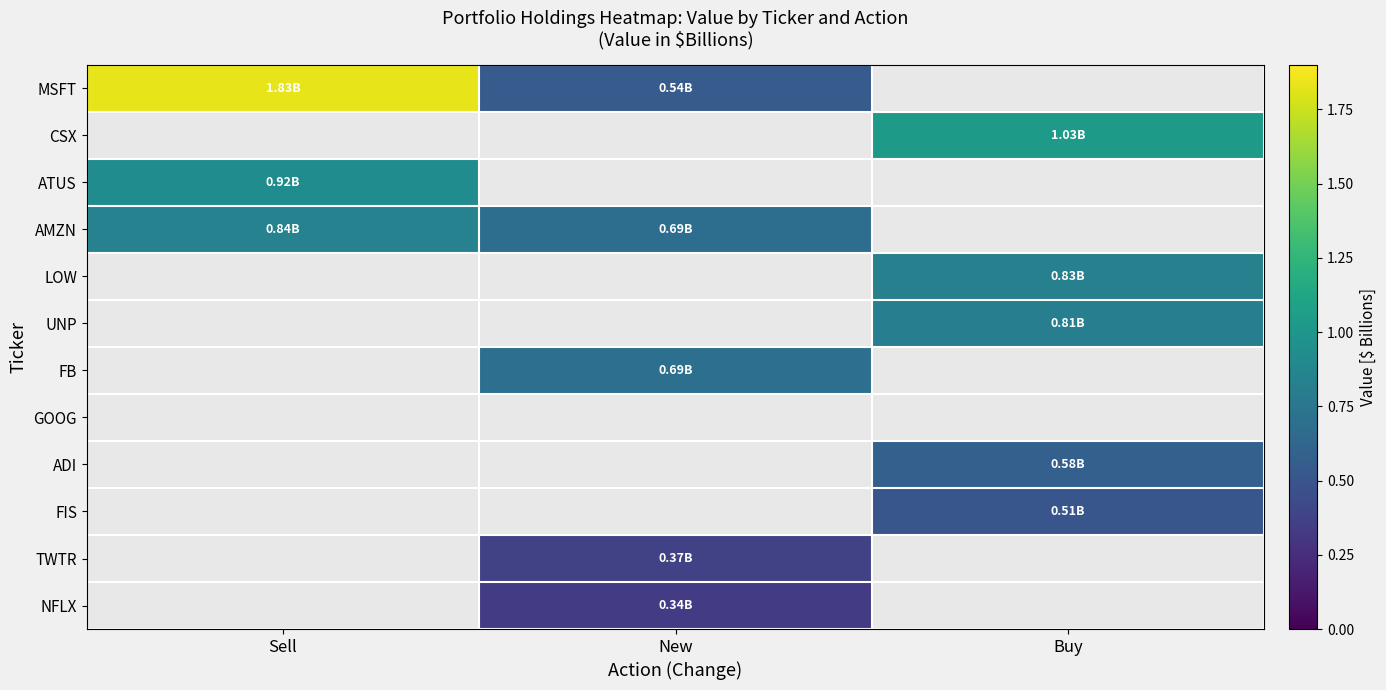

Which has a higher value, Buy or Sell?

Sell